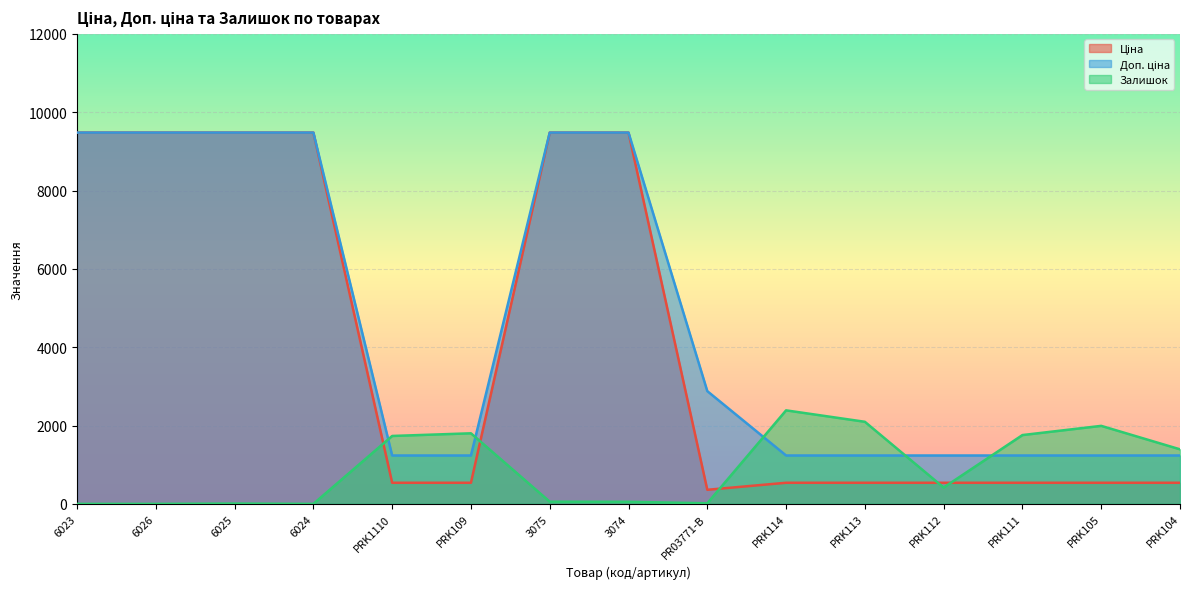

Which series ends up on top after the final intersection of Залишок and Доп. ціна?

Залишок